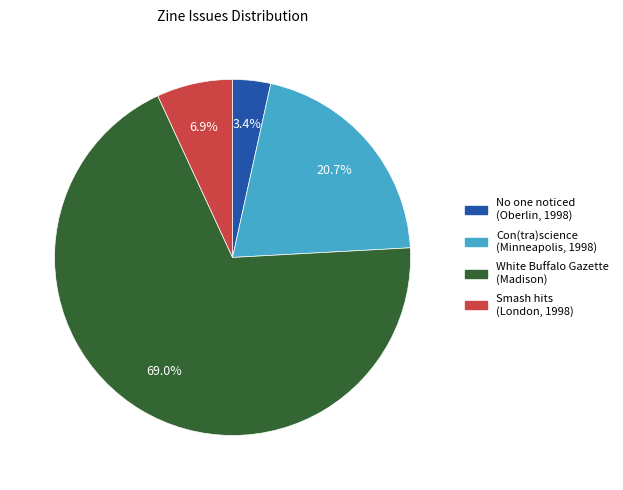

Which slice is the largest?

White Buffalo Gazette (Madison)